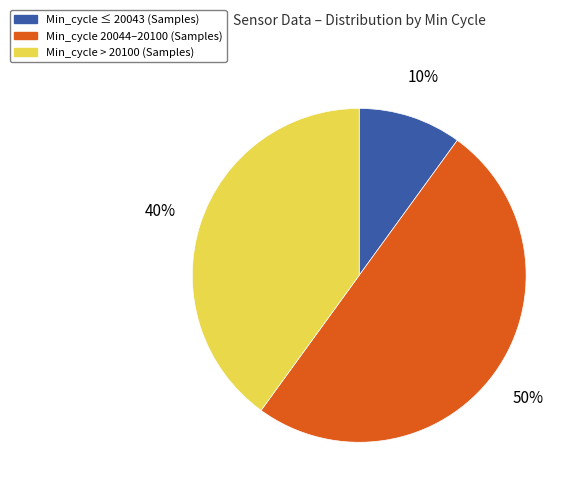

To the nearest percent, what is the difference between the largest and smallest slice percentages?

40%